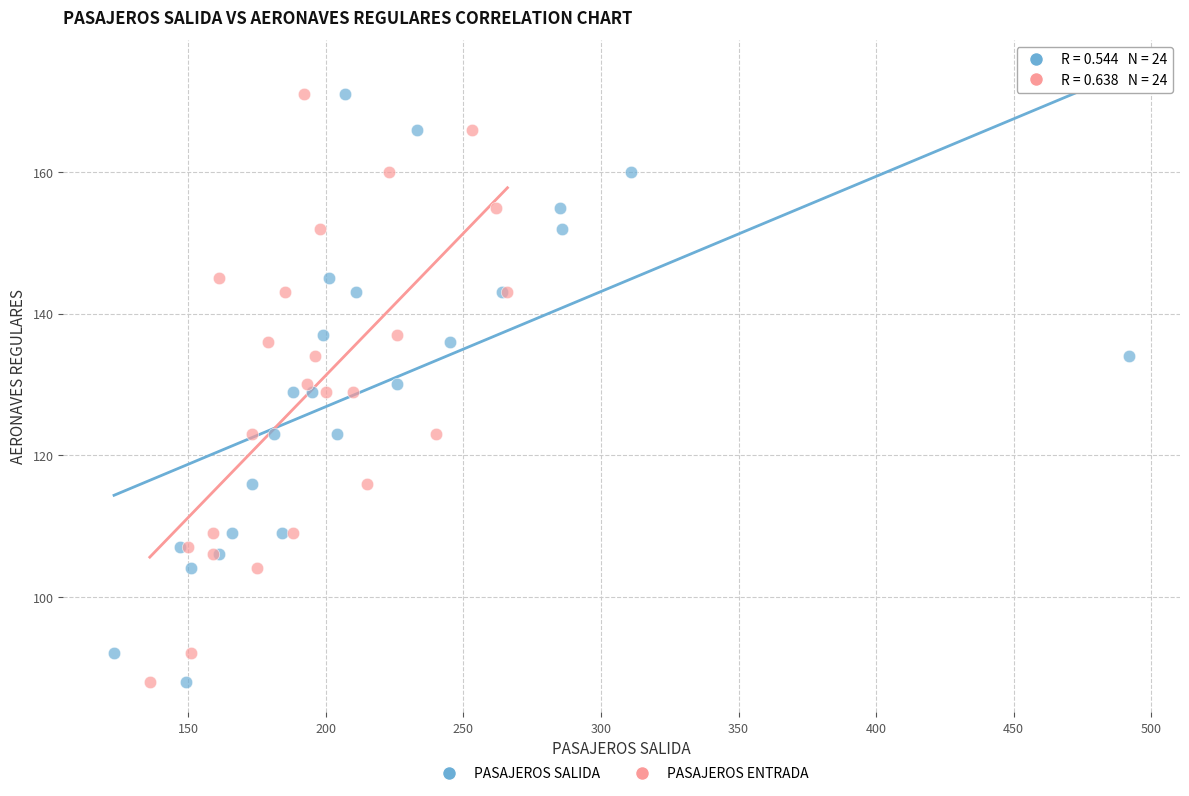

What are all the series names shown in the legend?

PASAJEROS SALIDA, PASAJEROS ENTRADA